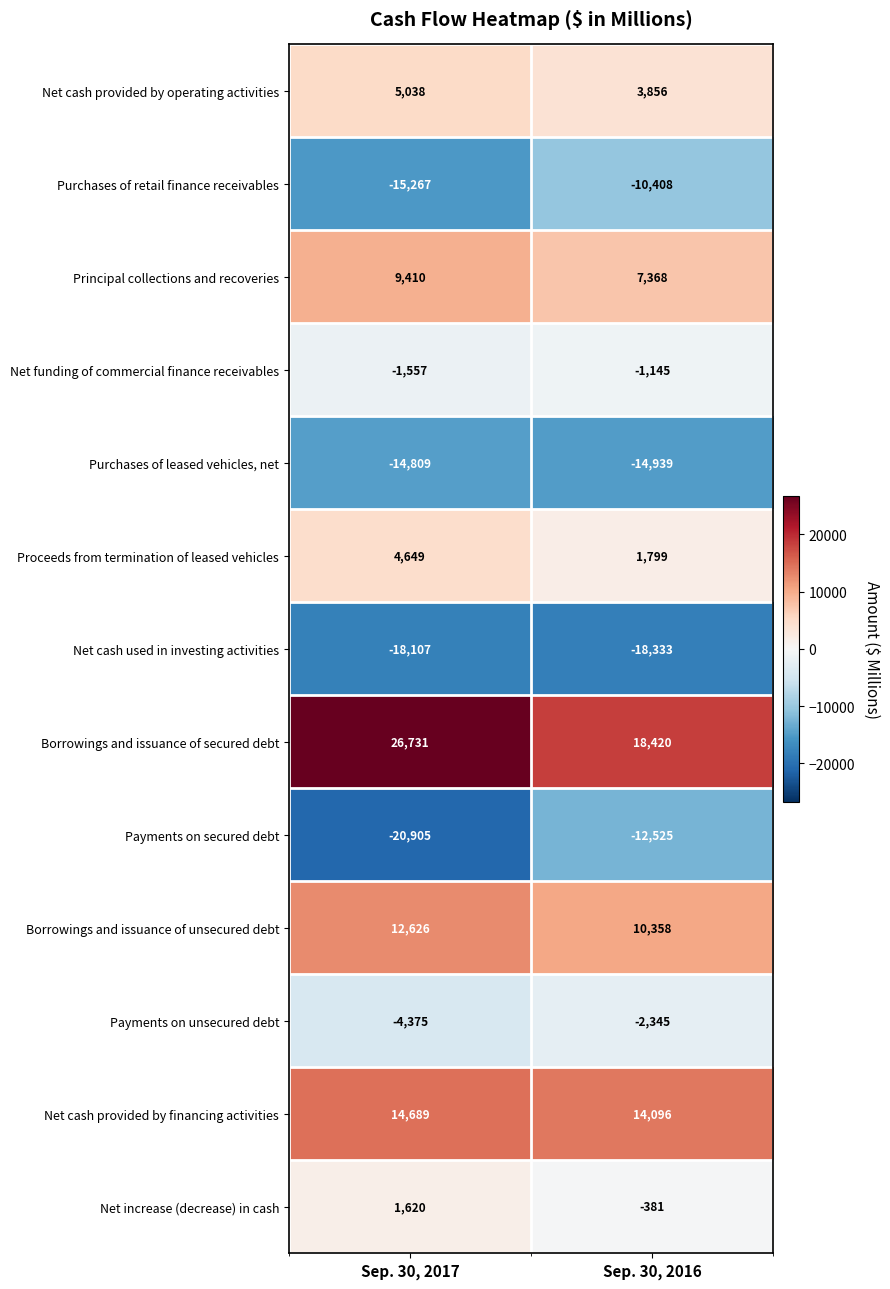

At which label is Payments on secured debt closest to -16715?

Sep. 30, 2017